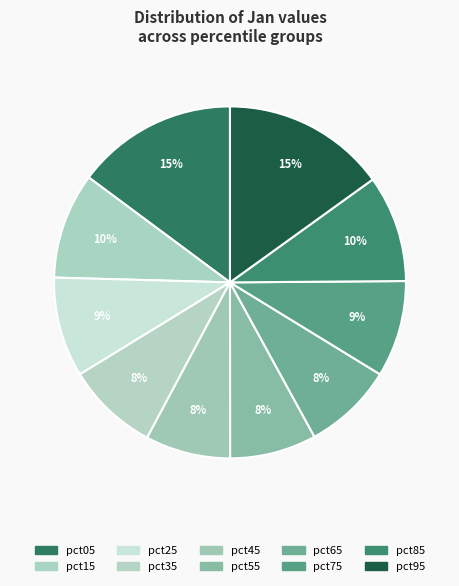

Which category has the biggest portion of the pie?

pct95